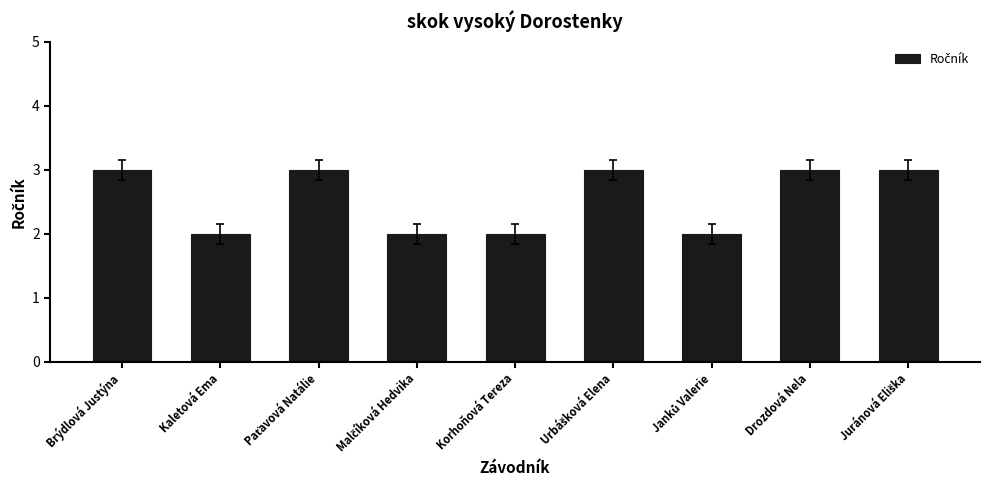

Between Korhoňová Tereza and Drozdová Nela, which is larger?

Drozdová Nela